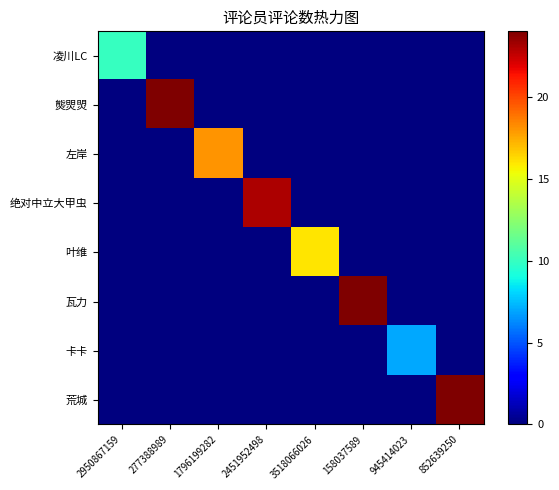

At which category is the sum across all series the highest?

277388989